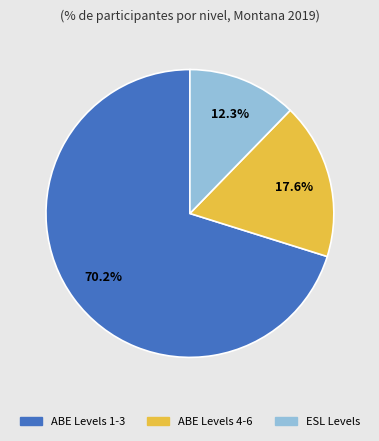

Is the sum of ESL Levels and ABE Levels 4-6 greater than half?

No